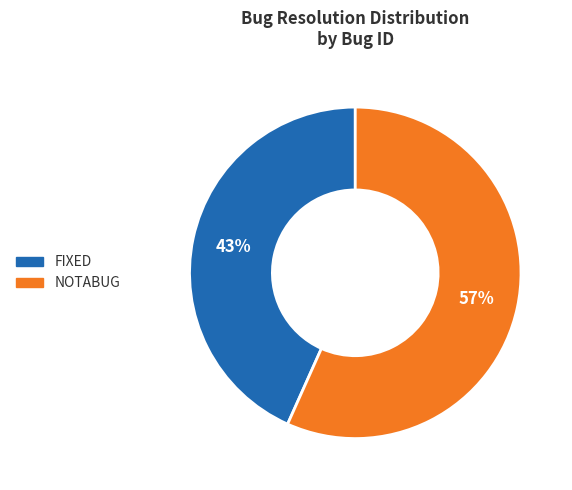

The NOTABUG slice represents 44% of the pie. True or false?

False